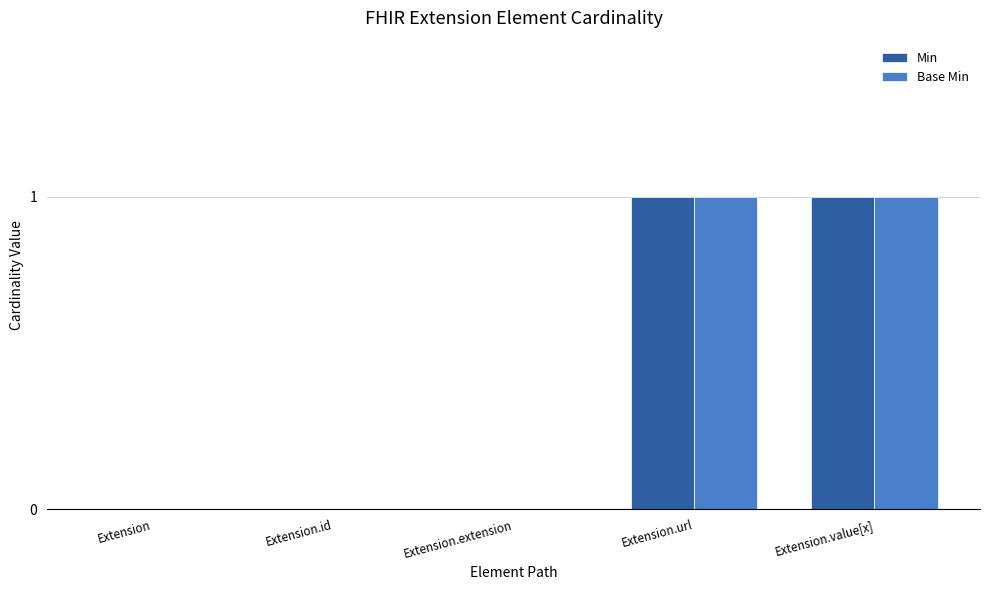

The Min series shows 0 at Extension.id. True or false?

True